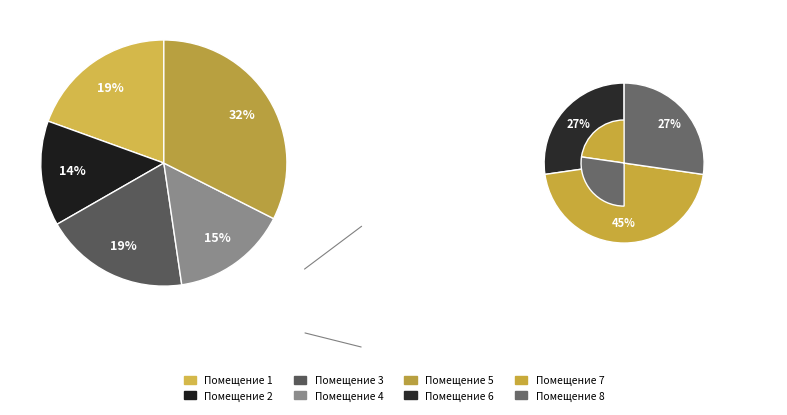

Rank the categories by value from lowest to highest.

2, 4, 3, 1, 6, 8, 5, 7